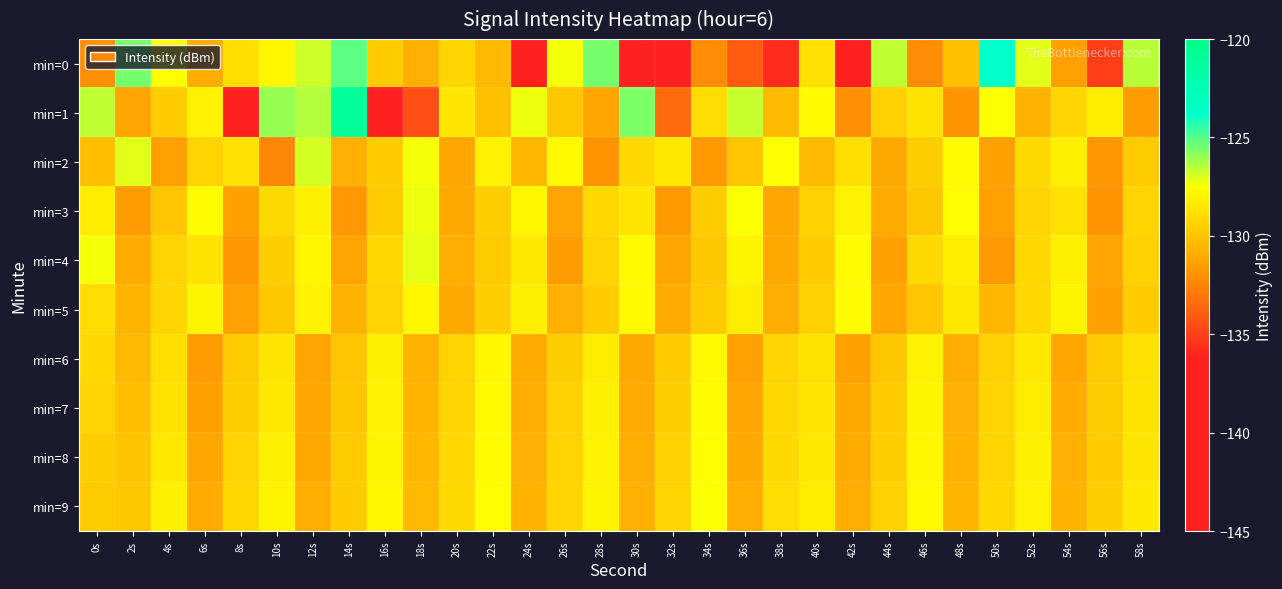

Count the number of data series in this chart.

10